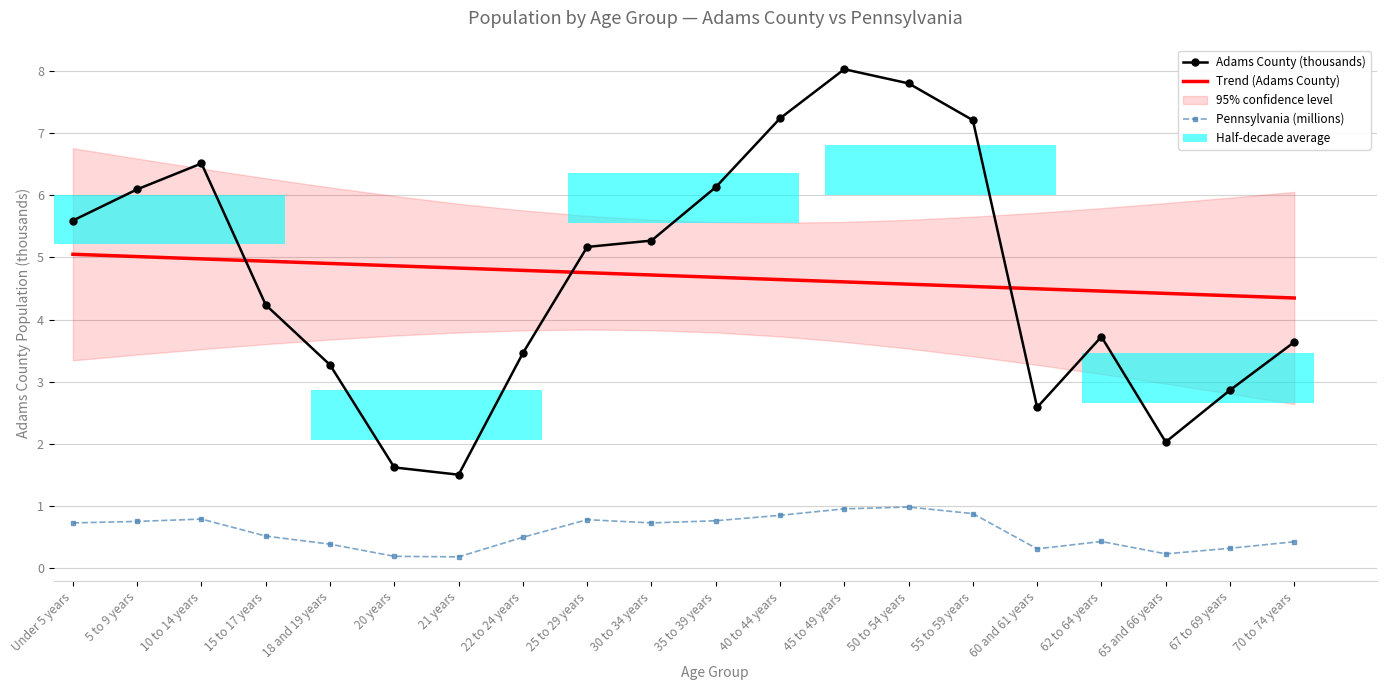

Which category has the lowest value in the Adams County (thousands) series?

21 years